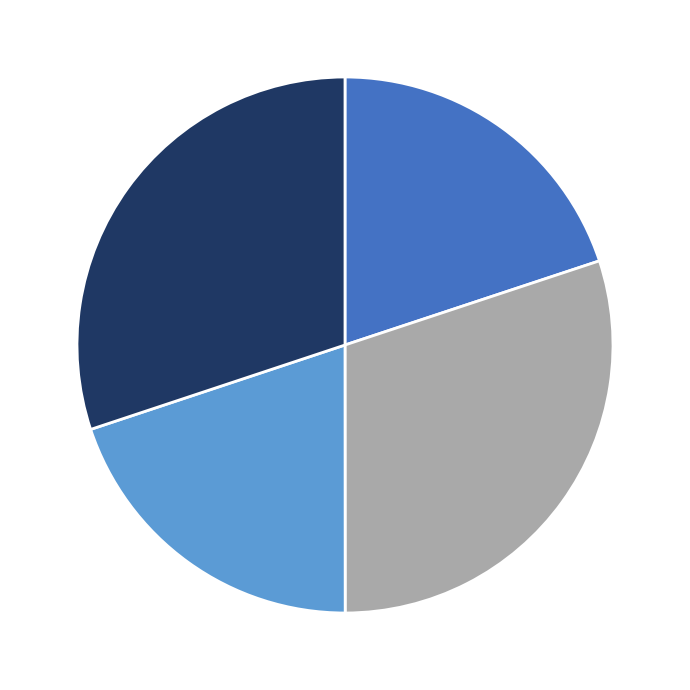

Does any single category account for the majority?

No